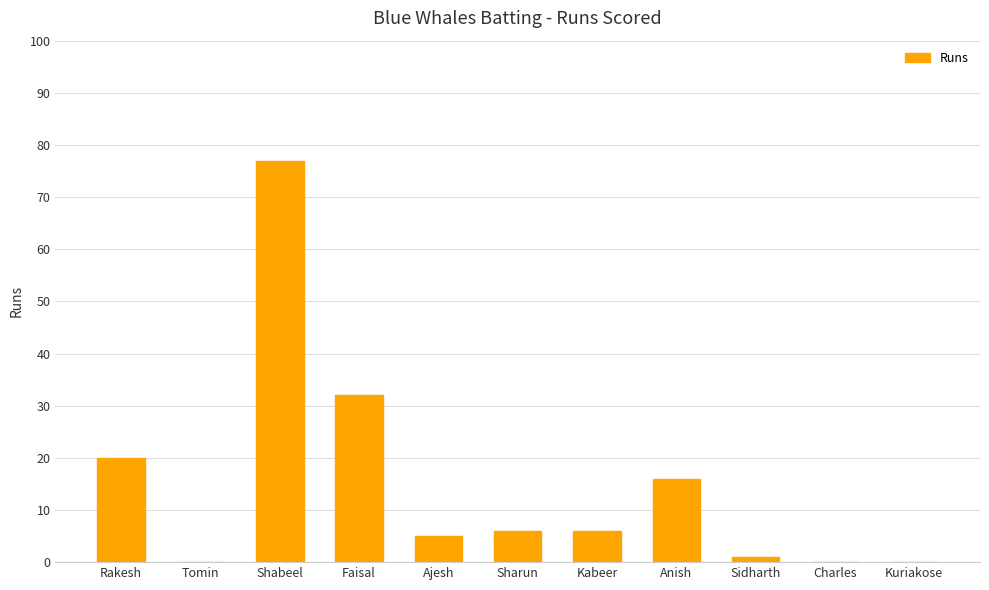

At which category does the chart reach its peak across all series?

Shabeel